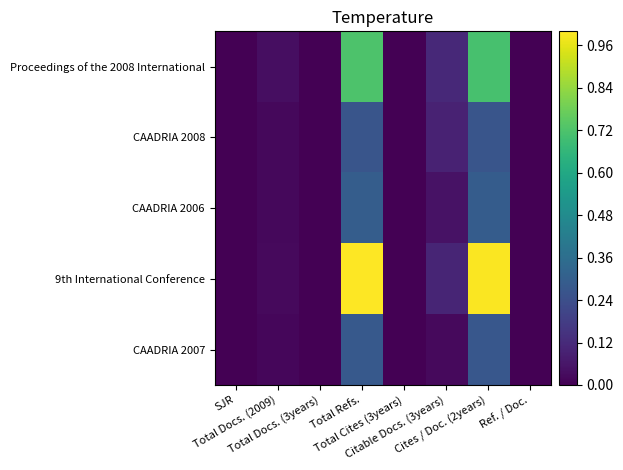

Which category has the highest value across all series?

Total Refs.